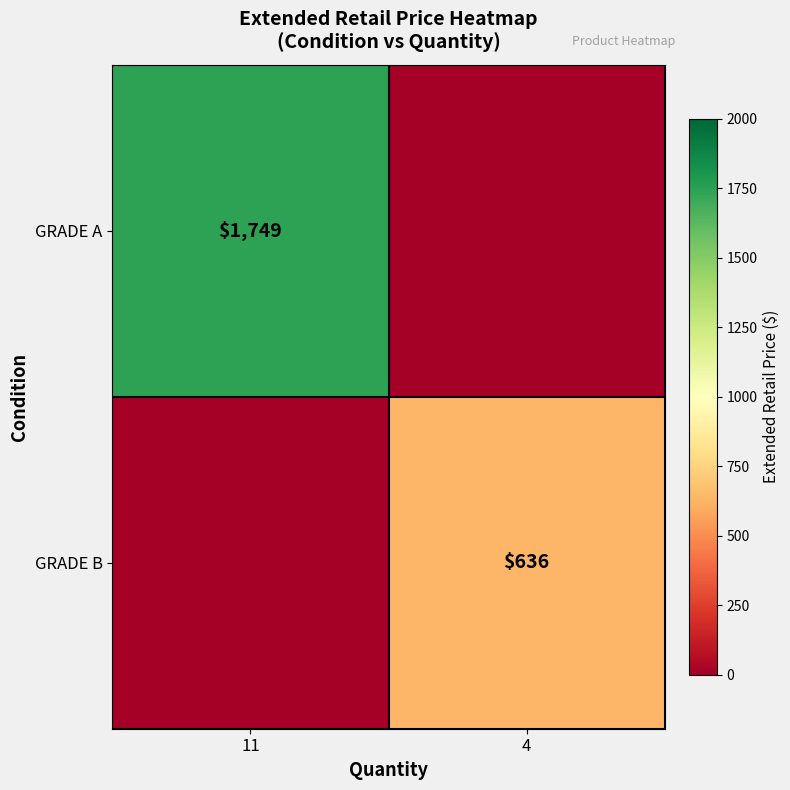

Which category has the highest value across all series?

11